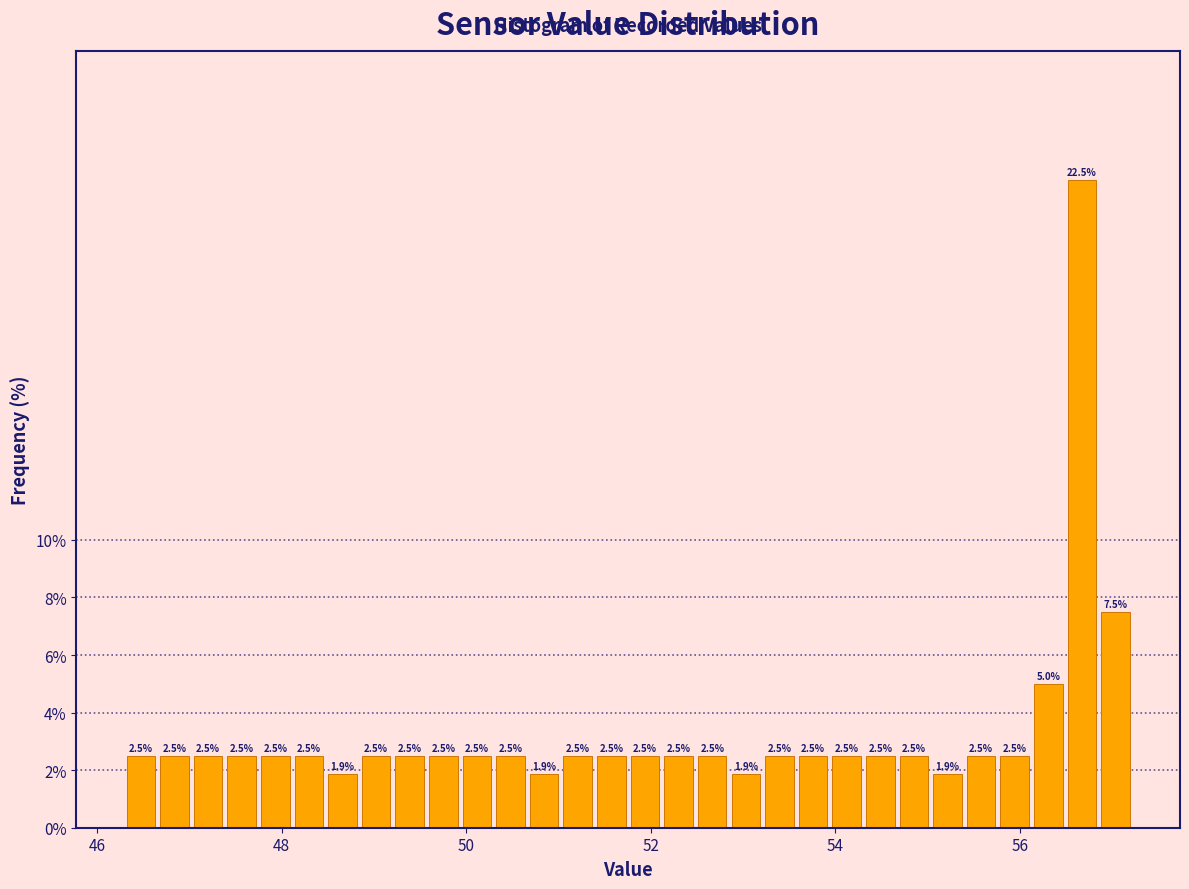

Around what value on the x-axis is the tallest bar? Give the approximate position of its centre, as read against the axis.

56.6